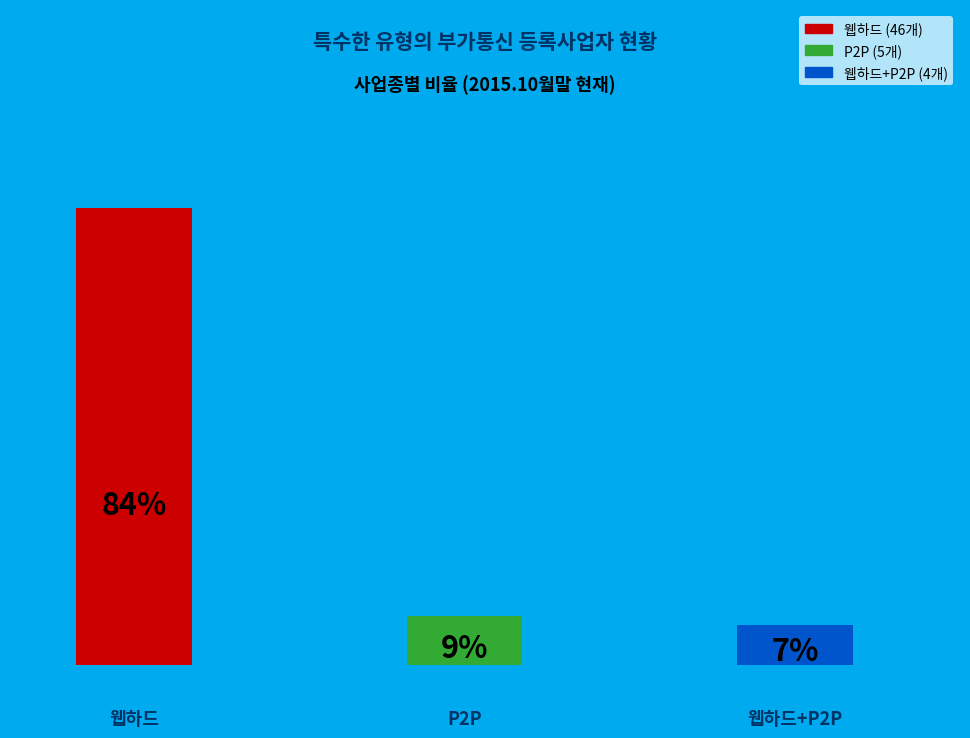

Is 웹하드 the majority of the pie?

Yes